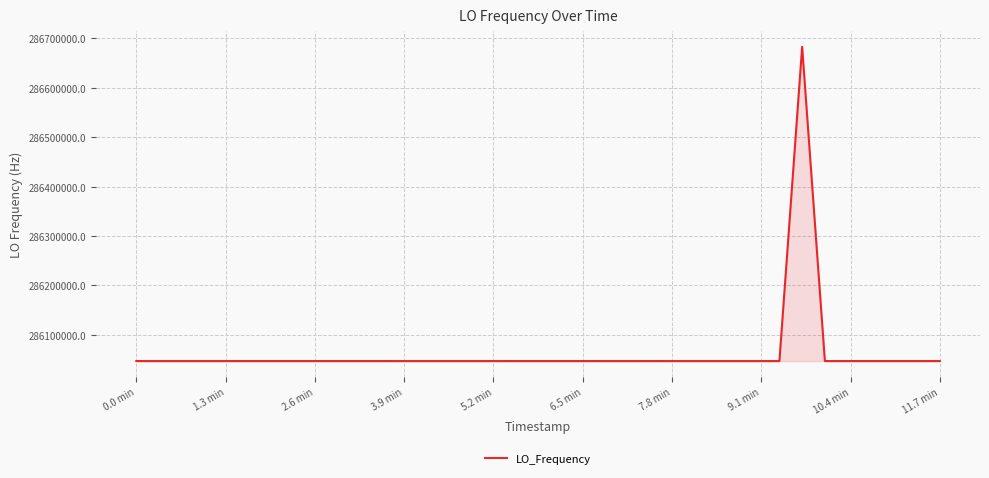

What is the minimum value shown in the chart?

286046998.1